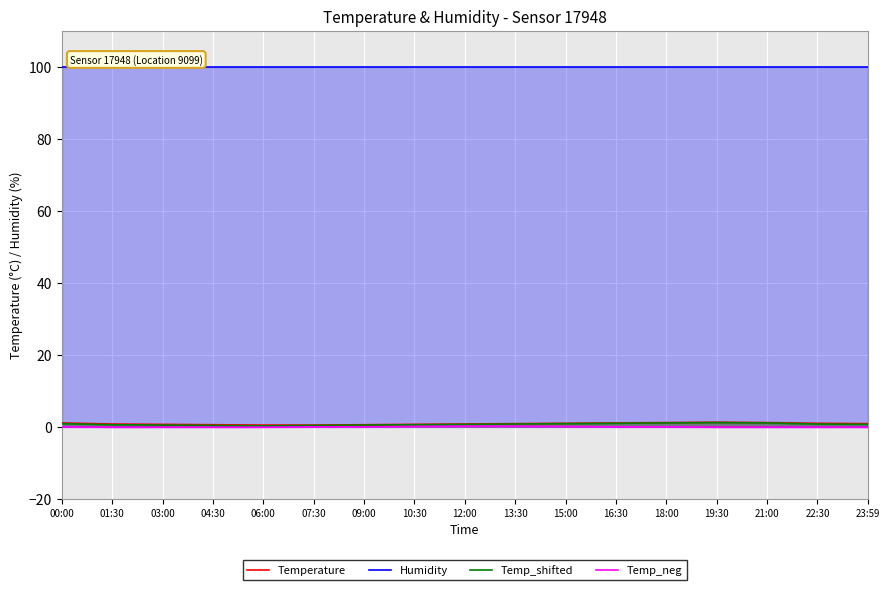

True or false: Temperature and Temp_shifted cross at least once.

False